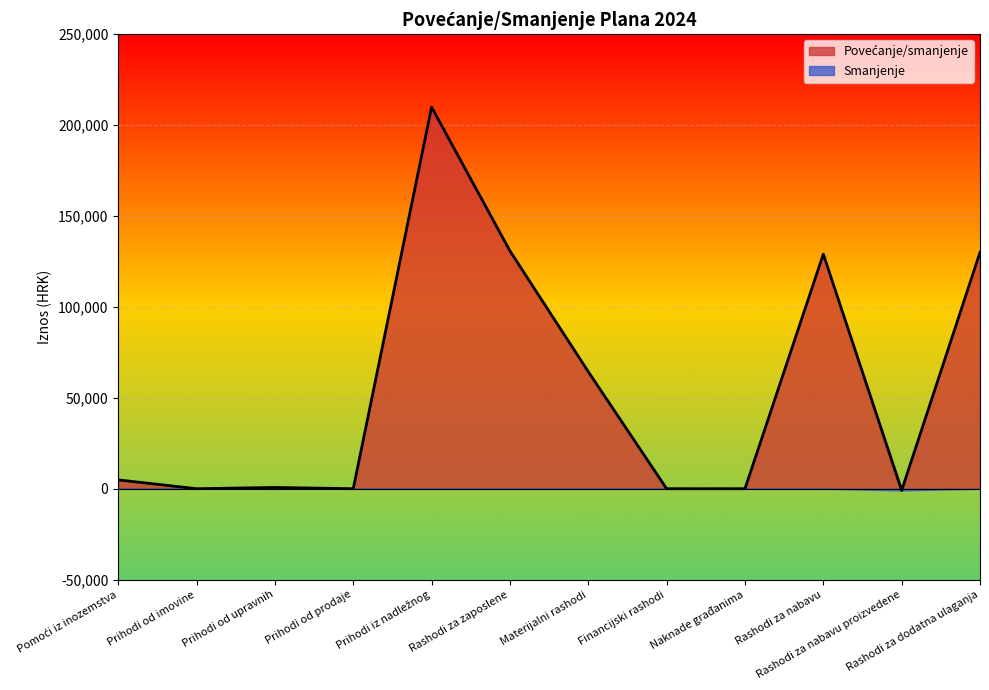

Between Rashodi za dodatna ulaganja and Naknade građanima, which is larger?

Rashodi za dodatna ulaganja